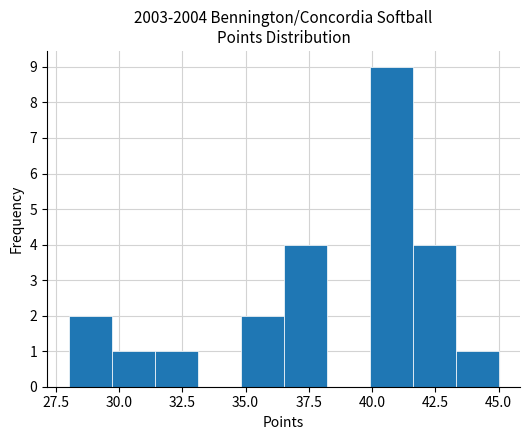

Around what value on the x-axis is the tallest bar? Give the approximate position of its centre, as read against the axis.

41.0